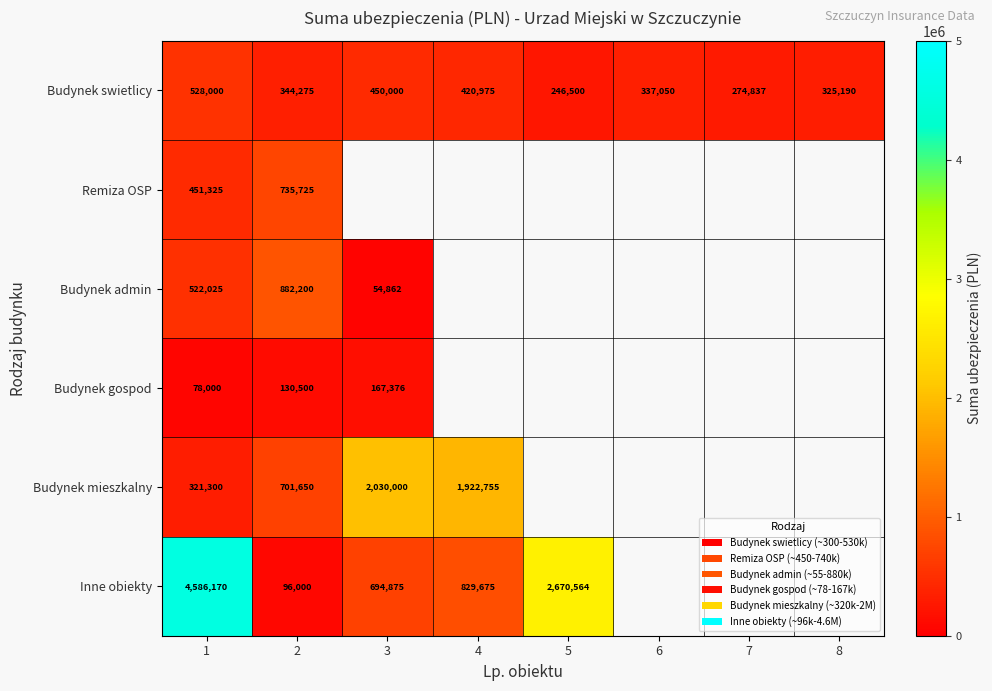

True or false: Budynek swietlicy has a value of 274837 at 7.

True